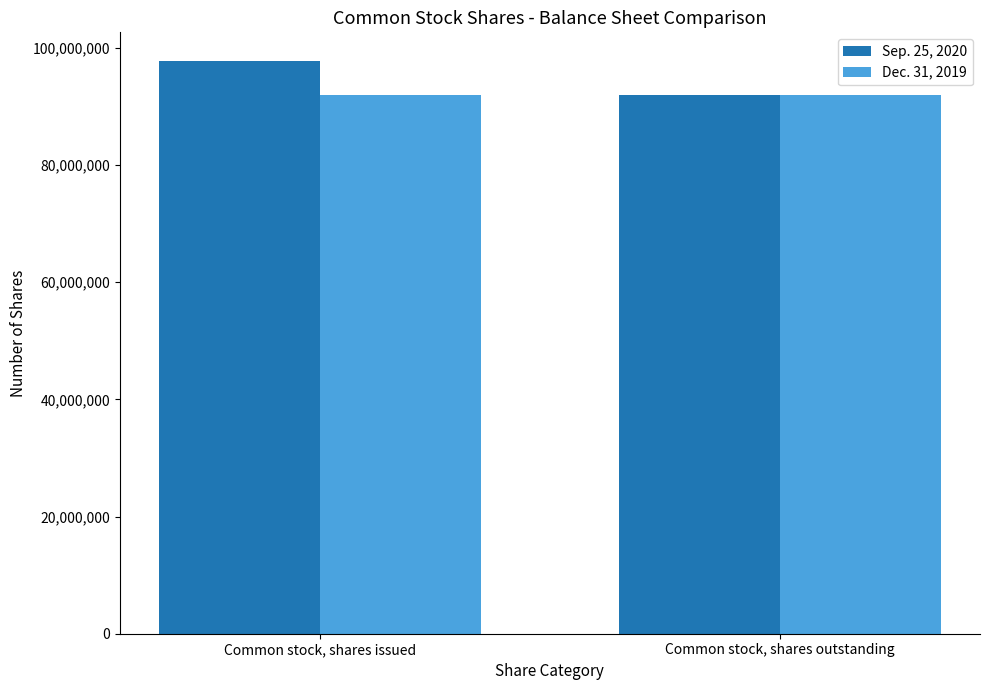

What is the highest value of the Dec. 31, 2019 series?

91875000